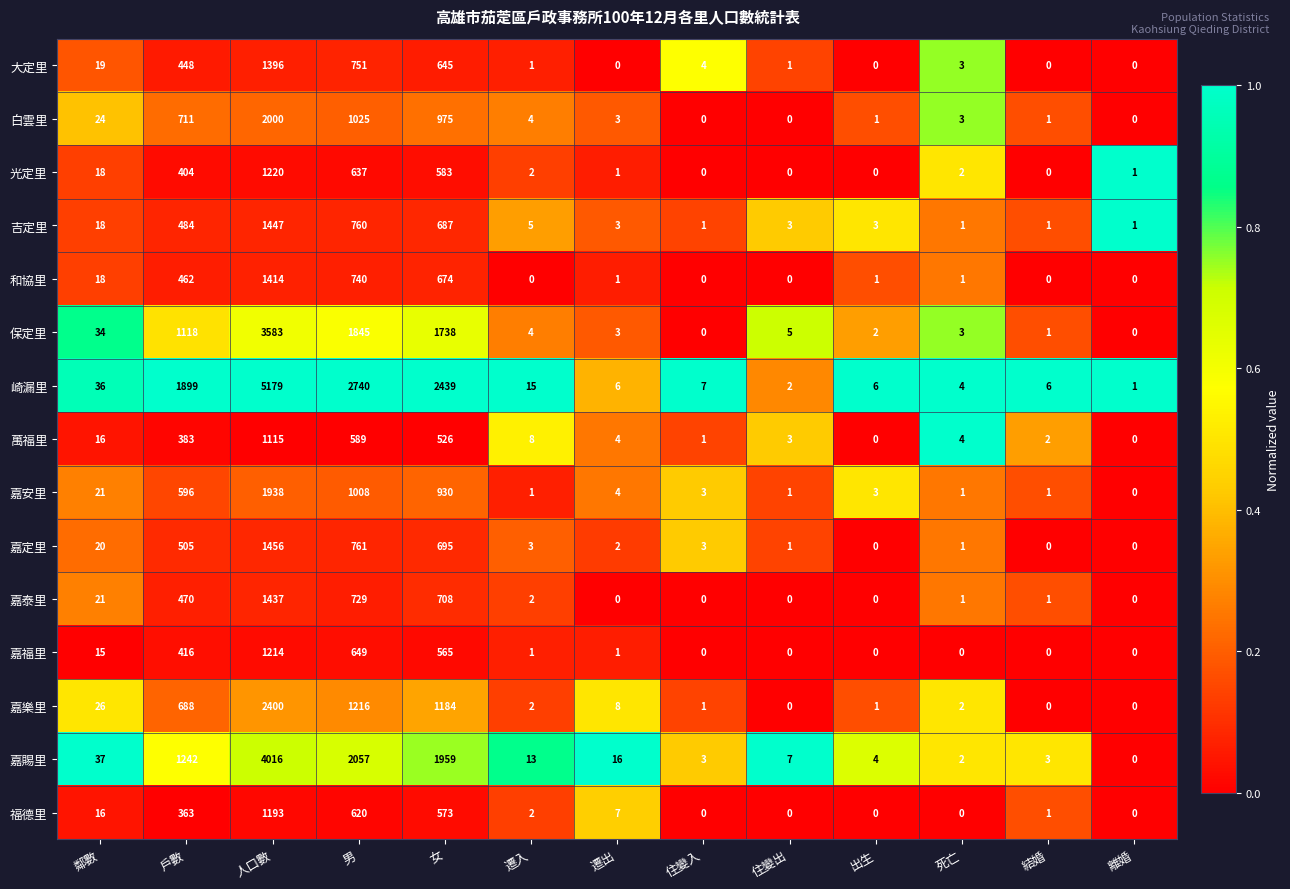

Is it true that 嘉賜里 equals 5 at 遷入?

False